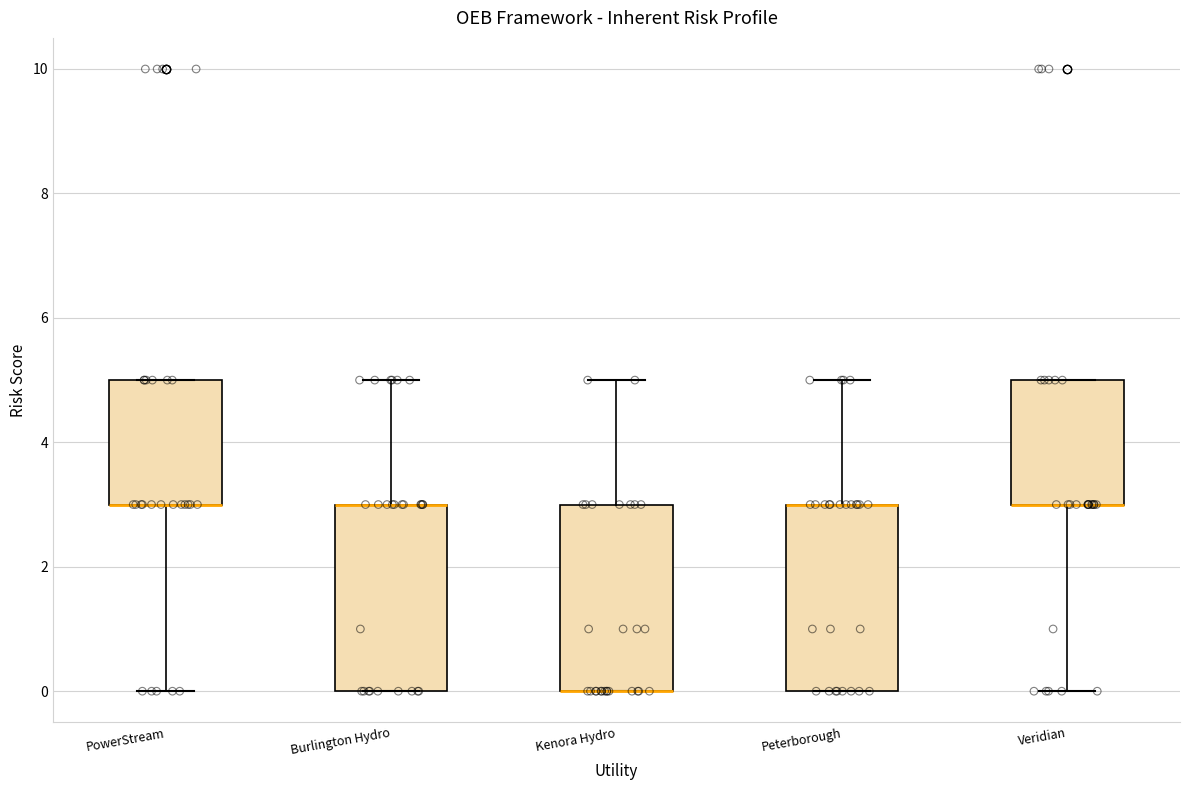

Where does the upper whisker of the box for Kenora Hydro end on the y-axis? The values are not printed on the chart, so give them approximately, as read against the axis.

5